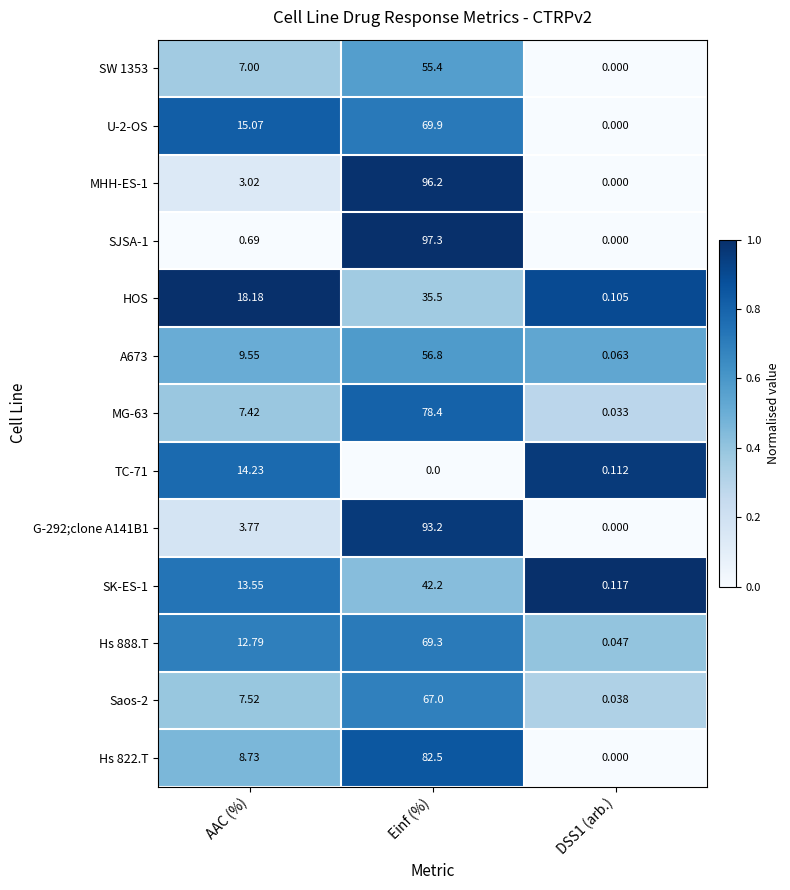

Between AAC (%) and DSS1 (arb.), which series saw the biggest shift?

HOS